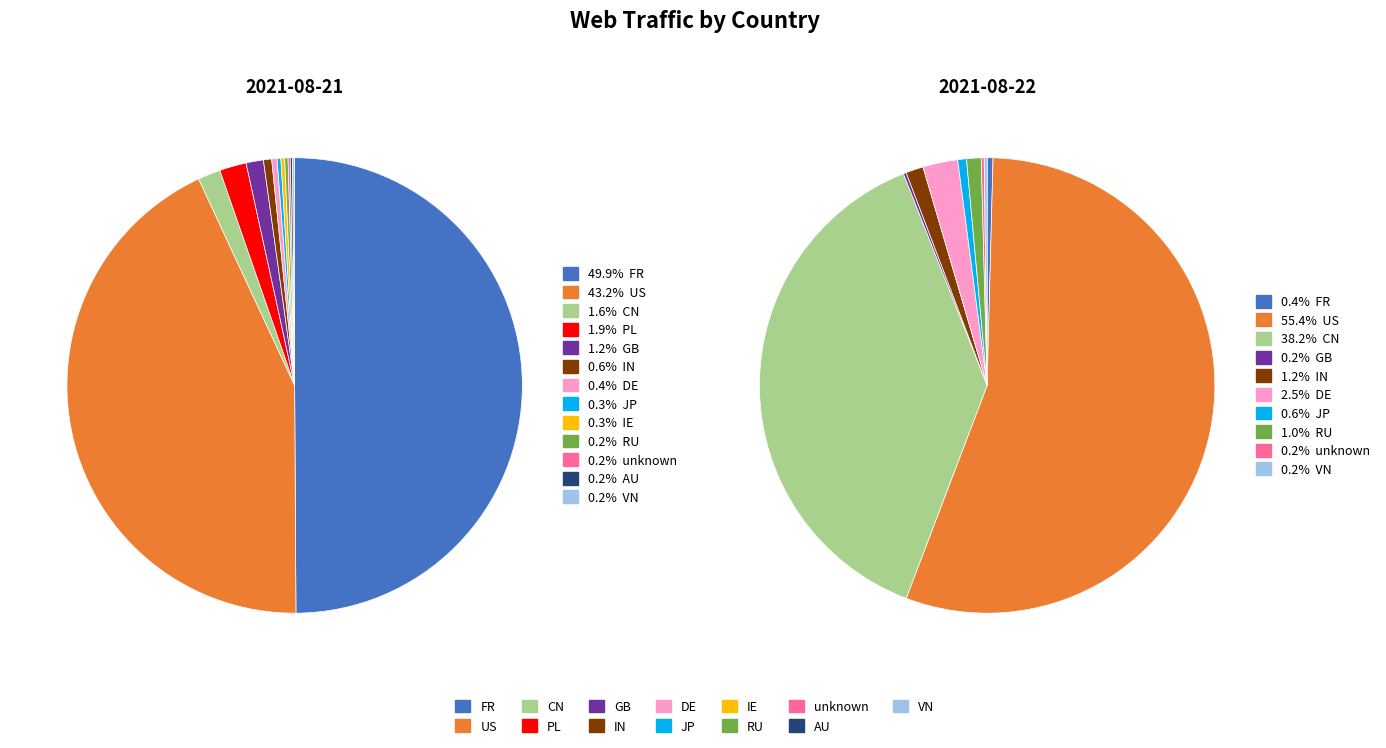

Which category has the biggest portion of the pie?

FR